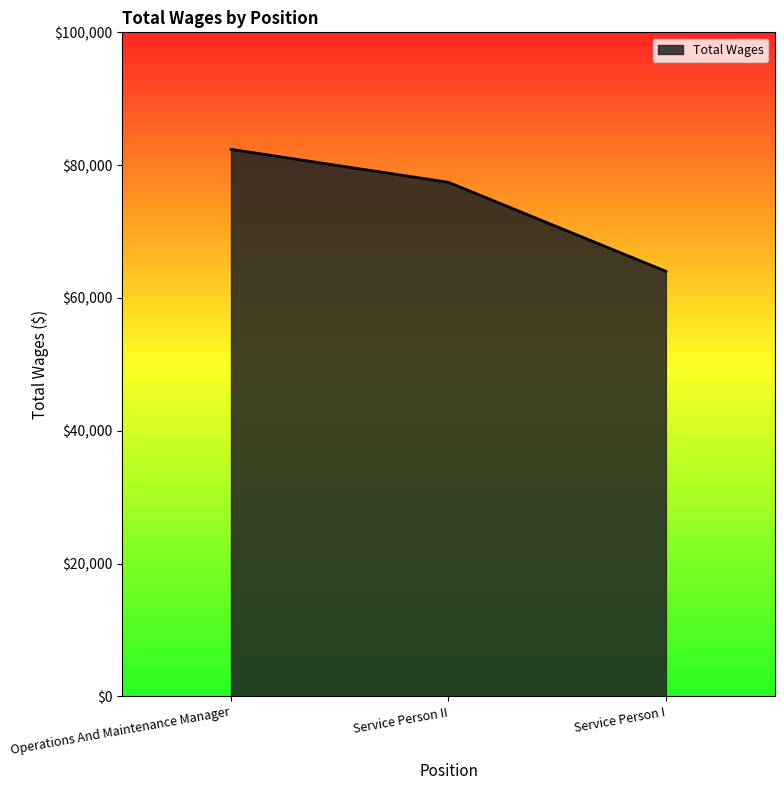

The value at Operations And Maintenance Manager is 43298. True or false?

False